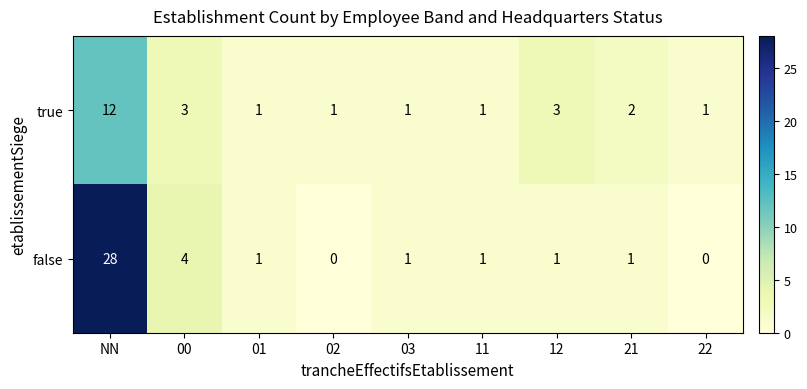

Rank the series at 21 from highest to lowest value.

true, false